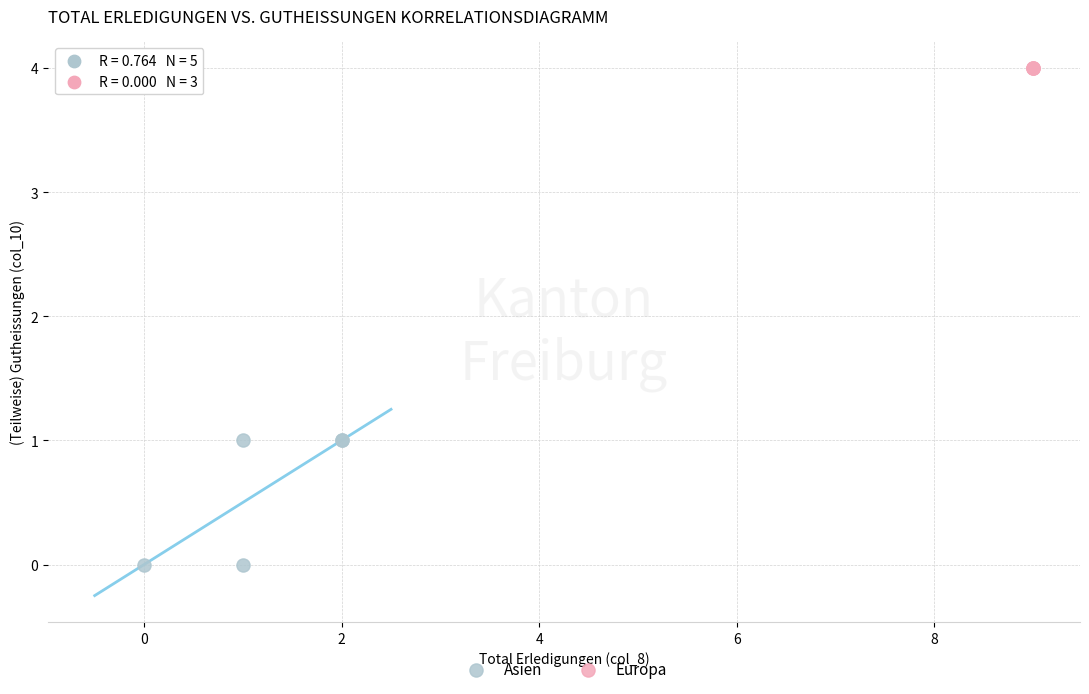

What are all the series names shown in the legend?

Asien, Europa